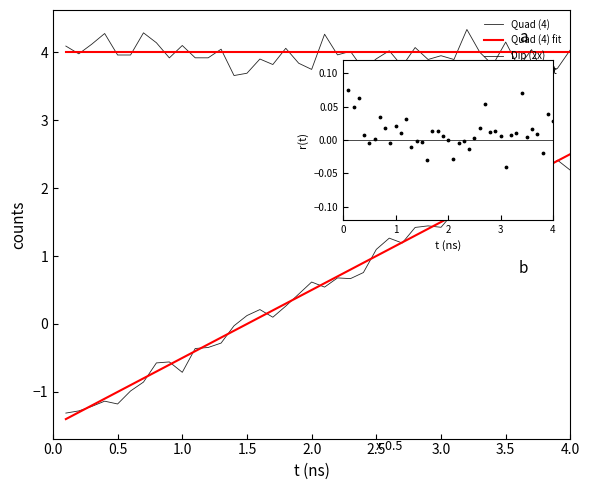

Which series has the largest total across all categories?

Quad (4) fit